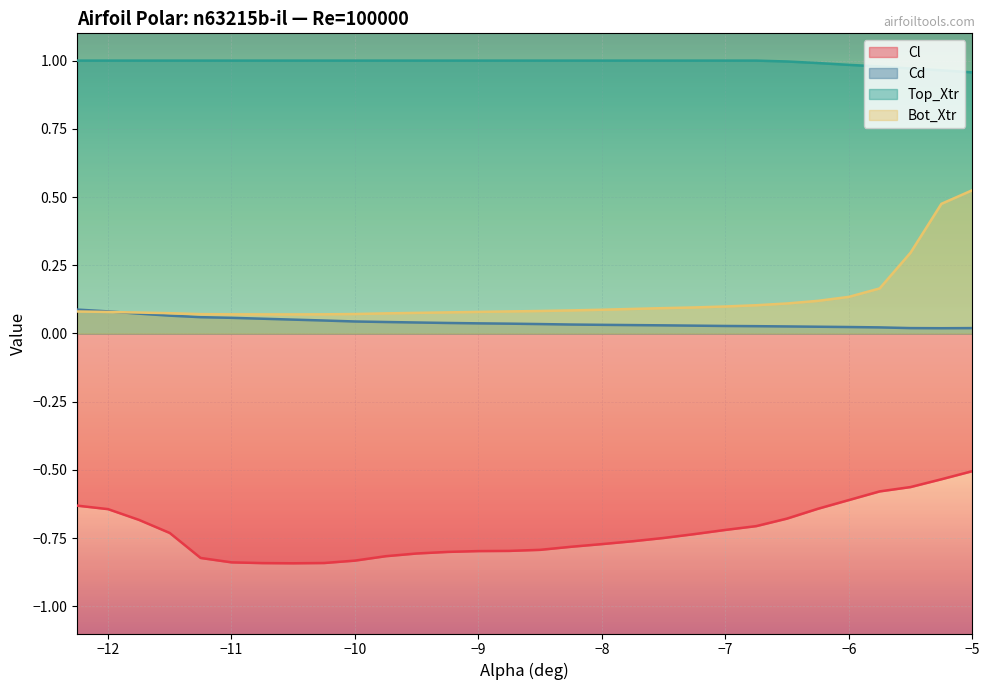

What is the smallest value displayed?

-0.8